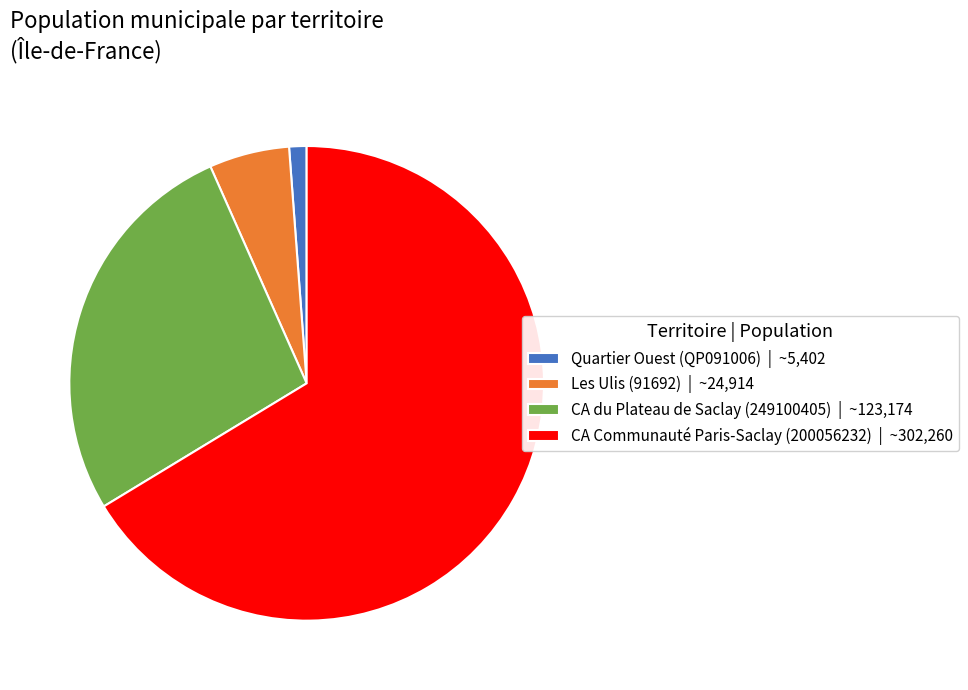

How many segments does this pie chart have?

4